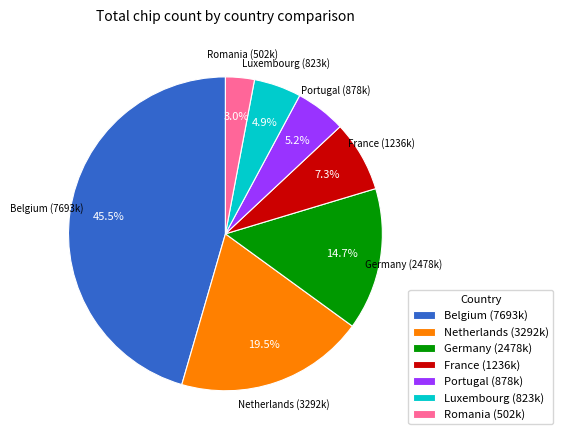

Count the number of slices in the pie.

7